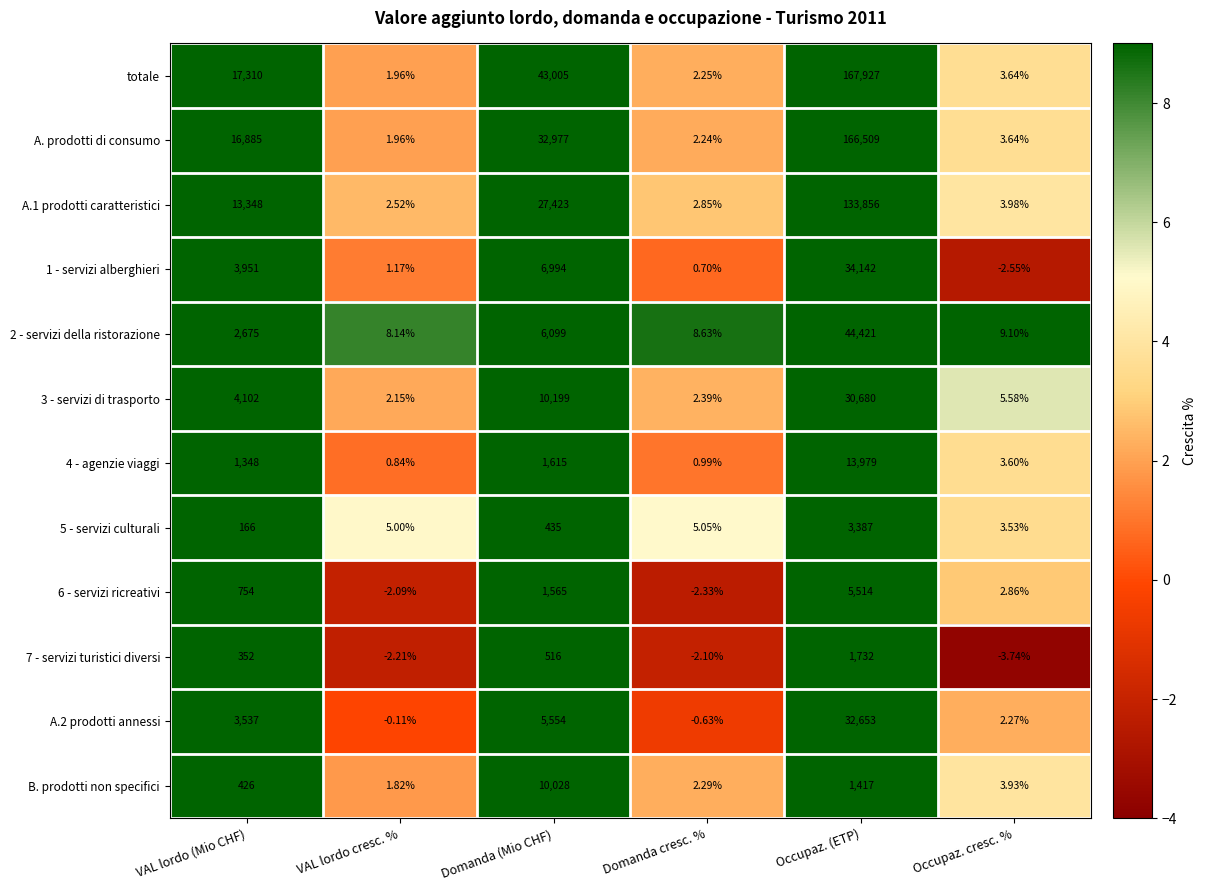

At which label is A.1 prodotti caratteristici closest to 66929?

Domanda (Mio CHF)